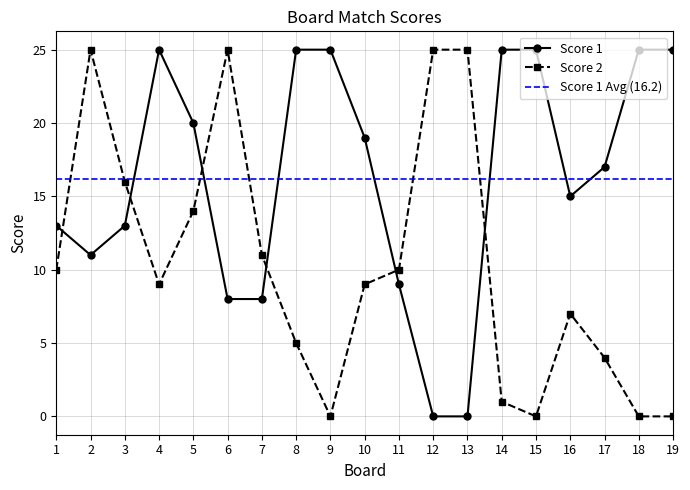

Is this an area chart (filled region under the line)?

No